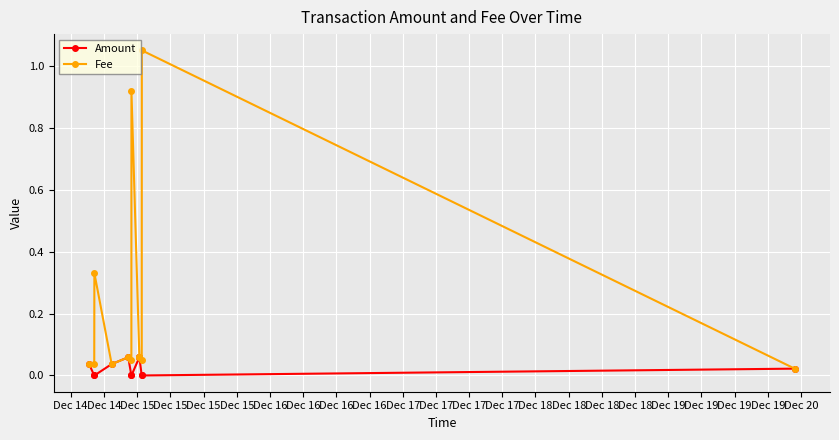

At how many categories does at least one series exceed 0?

12